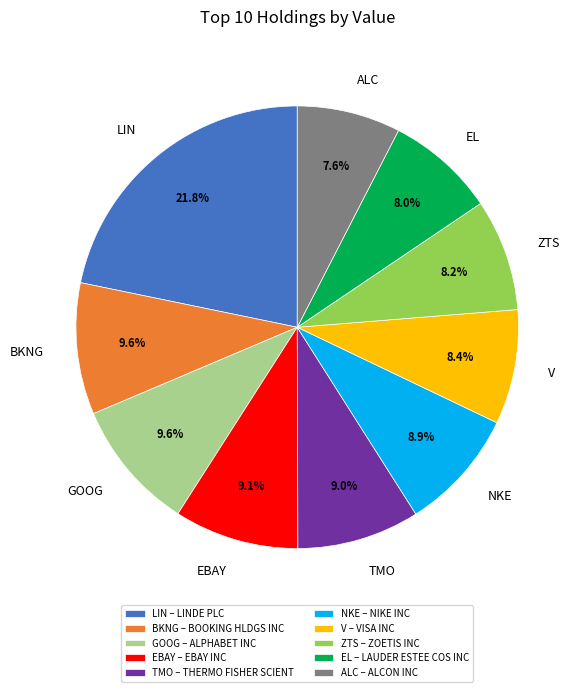

What portion of the pie excludes V?

91.6%